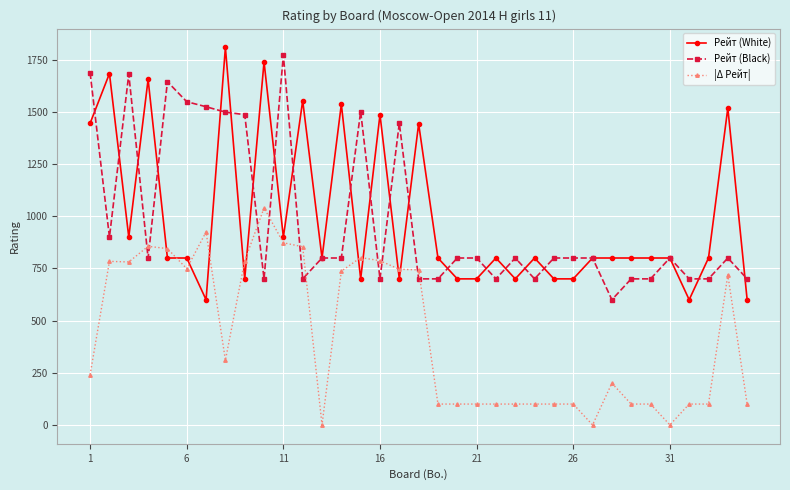

What is the average value of the Рейт (Black) series?

986